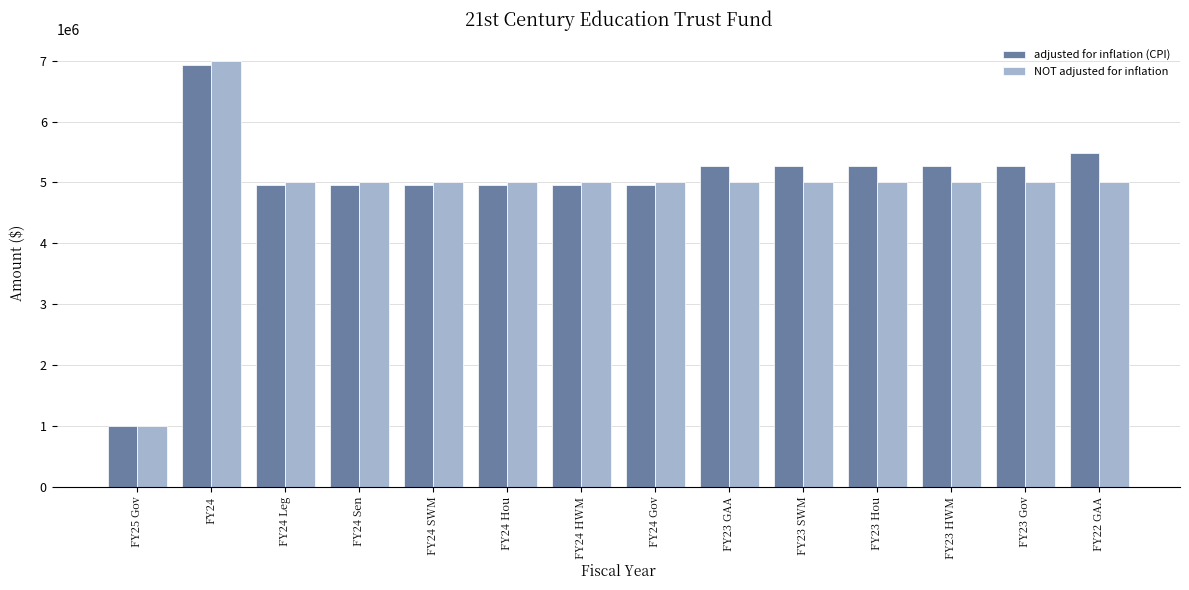

What is the label of the 14th bar from the right?

FY25 Gov